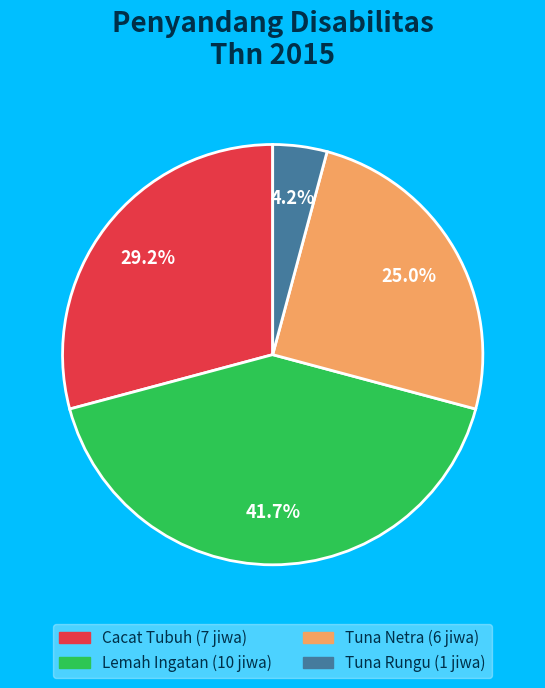

To the nearest percent, what is the combined percentage of Tuna Netra and Tuna Rungu?

29%